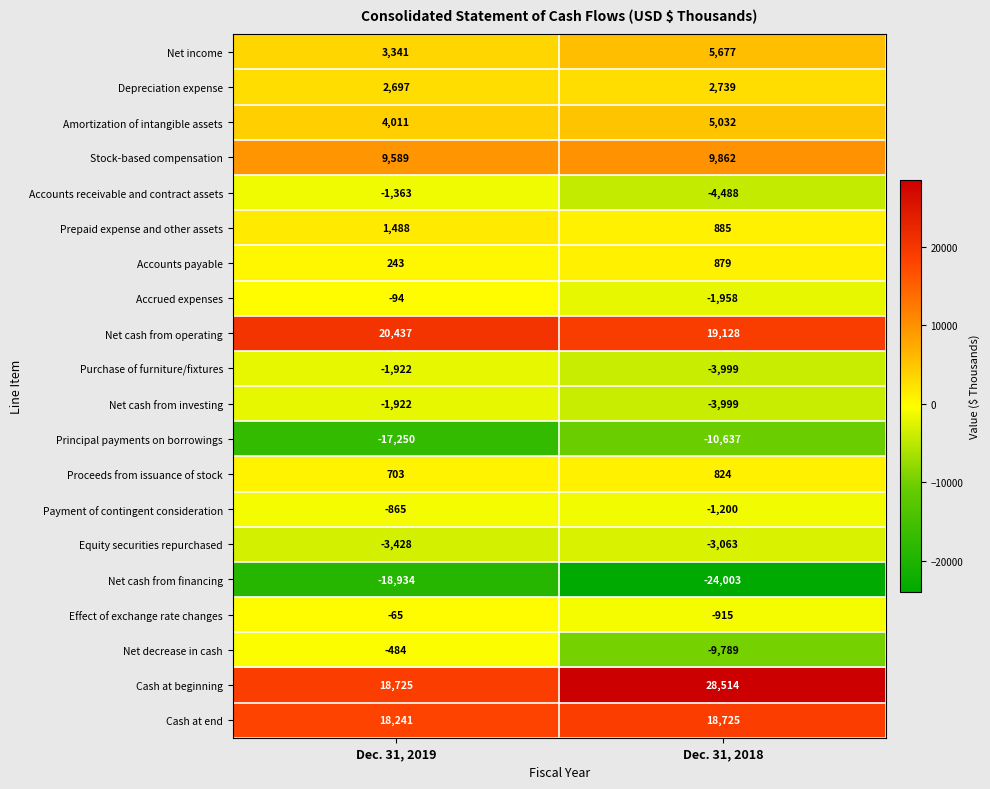

Which series has the widest spread of values?

Cash at beginning